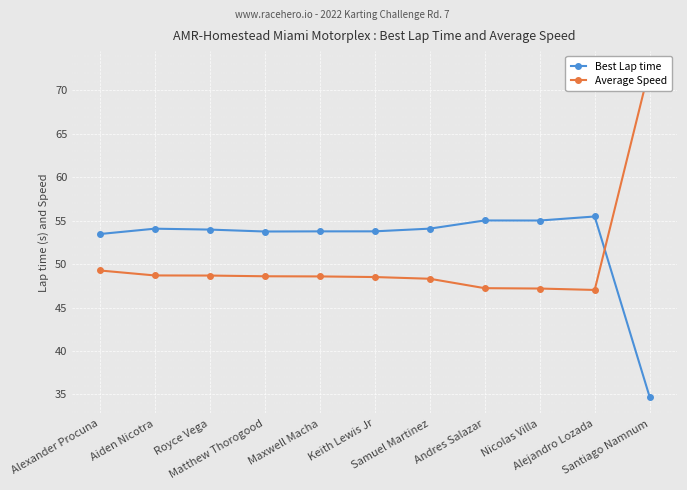

True or false: Average Speed has a value of 22.9 at Nicolas Villa.

False